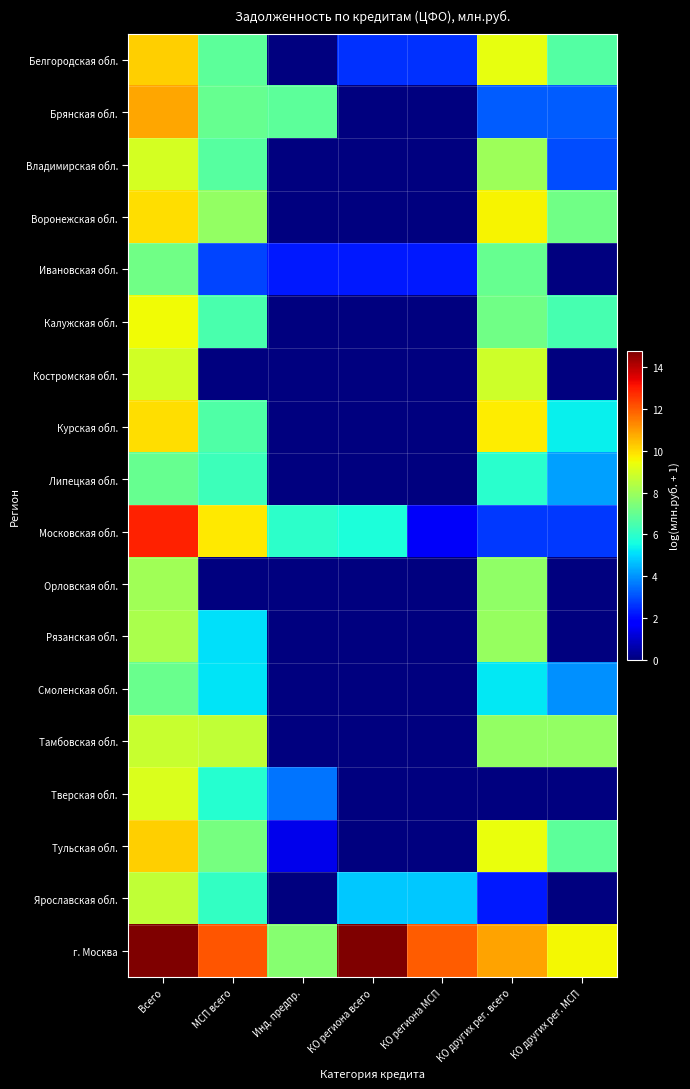

Reading right to left, what are all the values shown in this chart?

Белгородская обл.: КО других рег. МСП=6.6	КО других рег. всего=9.3	КО региона МСП=2.6	КО региона всего=2.6	Инд. предпр.=0.0	МСП всего=6.8	Всего=10.2
Брянская обл.: КО других рег. МСП=3.2	КО других рег. всего=3.2	КО региона МСП=0.0	КО региона всего=0.0	Инд. предпр.=6.8	МСП всего=7.0	Всего=10.8
Владимирская обл.: КО других рег. МСП=2.9	КО других рег. всего=8.0	КО региона МСП=0.0	КО региона всего=0.0	Инд. предпр.=0.0	МСП всего=6.7	Всего=9.0
Воронежская обл.: КО других рег. МСП=7.2	КО других рег. всего=9.6	КО региона МСП=0.0	КО региона всего=0.0	Инд. предпр.=0.0	МСП всего=7.8	Всего=10.0
Ивановская обл.: КО других рег. МСП=0.0	КО других рег. всего=7.0	КО региона МСП=2.2	КО региона всего=2.2	Инд. предпр.=2.2	МСП всего=2.8	Всего=7.2
Калужская обл.: КО других рег. МСП=6.4	КО других рег. всего=7.2	КО региона МСП=0.0	КО региона всего=0.0	Инд. предпр.=0.0	МСП всего=6.5	Всего=9.5
Костромская обл.: КО других рег. МСП=0.0	КО других рег. всего=8.9	КО региона МСП=0.0	КО региона всего=0.0	Инд. предпр.=0.0	МСП всего=0.0	Всего=8.9
Курская обл.: КО других рег. МСП=5.3	КО других рег. всего=9.7	КО региона МСП=0.0	КО региона всего=0.0	Инд. предпр.=0.0	МСП всего=6.6	Всего=9.9
Липецкая обл.: КО других рег. МСП=4.2	КО других рег. всего=5.9	КО региона МСП=0.0	КО региона всего=0.0	Инд. предпр.=0.0	МСП всего=6.3	Всего=7.0
Московская обл.: КО других рег. МСП=2.7	КО других рег. всего=2.7	КО региона МСП=1.6	КО региона всего=5.7	Инд. предпр.=6.0	МСП всего=9.8	Всего=12.9
Орловская обл.: КО других рег. МСП=0.0	КО других рег. всего=7.7	КО региона МСП=0.0	КО региона всего=0.0	Инд. предпр.=0.0	МСП всего=0.0	Всего=8.0
Рязанская обл.: КО других рег. МСП=0.0	КО других рег. всего=7.9	КО региона МСП=0.0	КО региона всего=0.0	Инд. предпр.=0.0	МСП всего=5.1	Всего=8.2
Смоленская обл.: КО других рег. МСП=4.0	КО других рег. всего=5.3	КО региона МСП=0.0	КО региона всего=0.0	Инд. предпр.=0.0	МСП всего=5.1	Всего=7.1
Тамбовская обл.: КО других рег. МСП=7.8	КО других рег. всего=7.8	КО региона МСП=0.0	КО региона всего=0.0	Инд. предпр.=0.0	МСП всего=8.6	Всего=8.7
Тверская обл.: КО других рег. МСП=0.0	КО других рег. всего=0.0	КО региона МСП=0.0	КО региона всего=0.0	Инд. предпр.=3.5	МСП всего=5.8	Всего=9.1
Тульская обл.: КО других рег. МСП=6.9	КО других рег. всего=9.4	КО региона МСП=0.0	КО региона всего=0.0	Инд. предпр.=1.4	МСП всего=7.3	Всего=10.2
Ярославская обл.: КО других рег. МСП=0.0	КО других рег. всего=2.2	КО региона МСП=4.7	КО региона всего=4.7	Инд. предпр.=0.0	МСП всего=6.1	Всего=8.6
г. Москва: КО других рег. МСП=9.5	КО других рег. всего=10.9	КО региона МСП=12.0	КО региона всего=14.8	Инд. предпр.=7.6	МСП всего=12.1	Всего=14.8